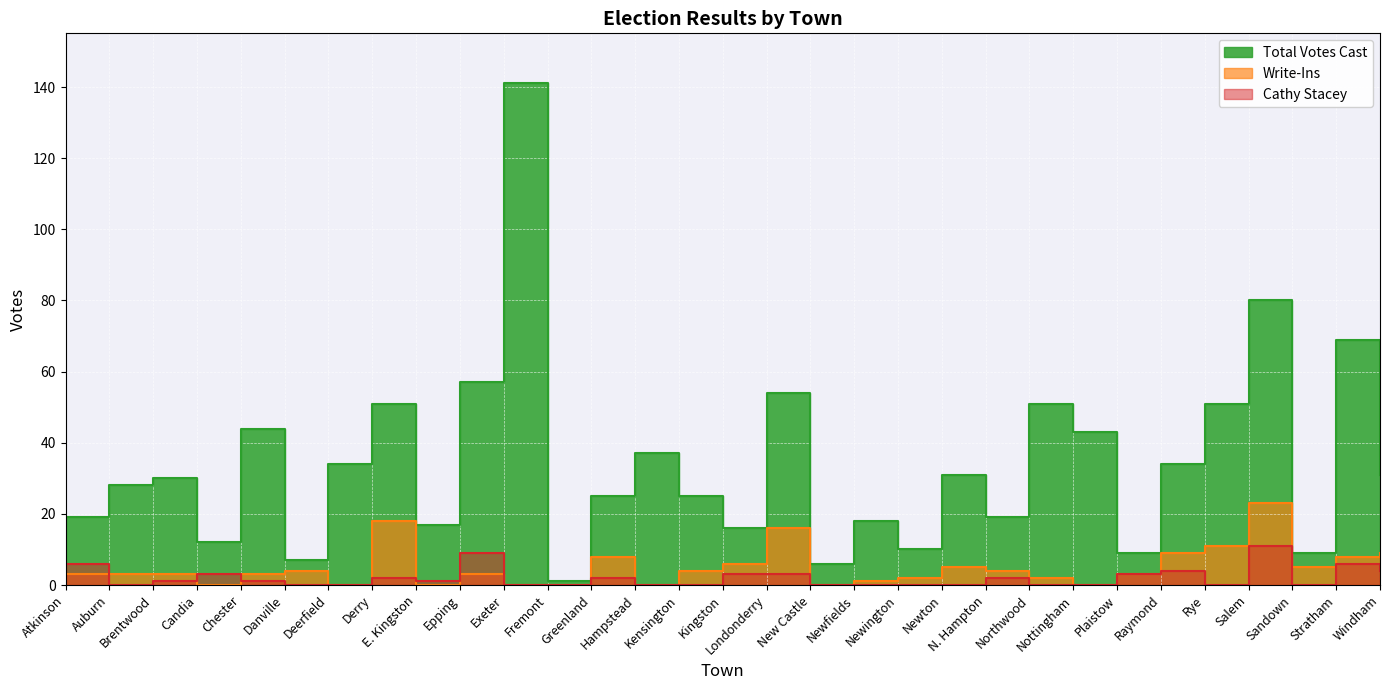

At which label does Cathy Stacey reach its minimum?

Auburn